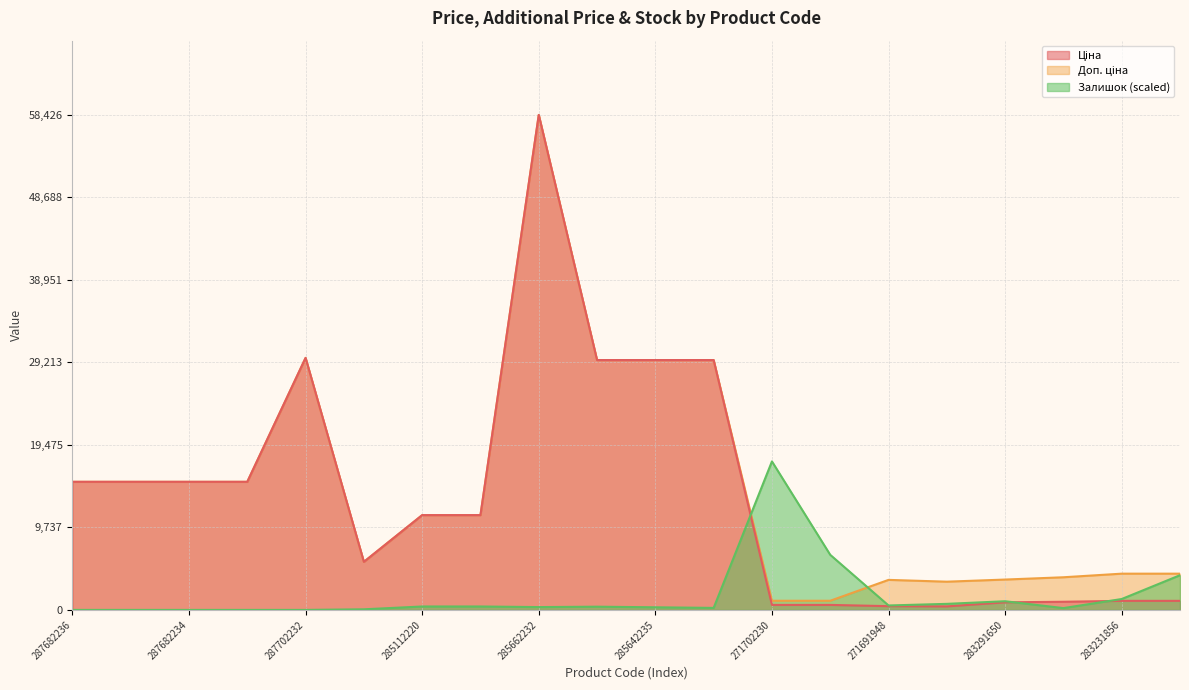

Reading right to left, transcribe all the data shown in this chart.

Ціна: 1069.8	1069.8	963.5	895.9	416.6	443.1	589.9	589.9	29491.5	29491.5	29491.5	58426.5	11188.2	11188.2	5673.8	29747.2	15120.0	15120.0	15120.0	15120.0
Доп. ціна: 4279.1	4279.1	3854.0	3583.6	3332.5	3545.0	1081.7	1081.7	29491.5	29491.5	29491.5	58426.5	11188.2	11188.2	5673.8	29747.2	15120.0	15120.0	15120.0	15120.0
Залишок: 4096.2	1286.0	214.3	1024.1	714.5	523.9	6501.5	17528.0	238.2	309.6	381.0	333.4	404.9	404.9	71.4	0.0	0.0	0.0	0.0	0.0